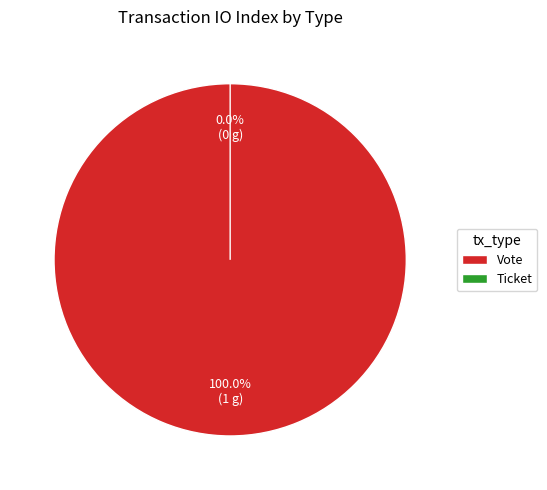

Combined, what portion of the pie is Vote and Ticket?

100.0%